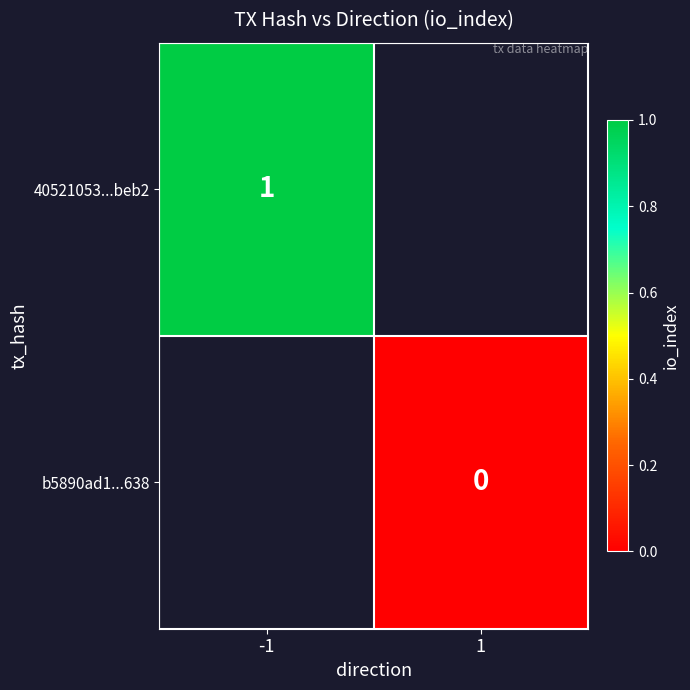

At how many categories does at least one series exceed 0?

1